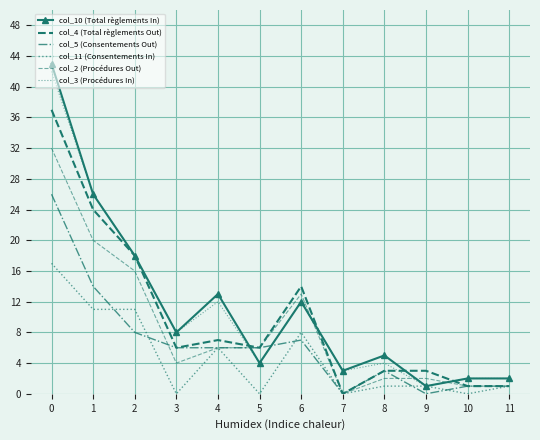

What is the value of the col_3 (Procédures In) point at the 7th from the left?

12